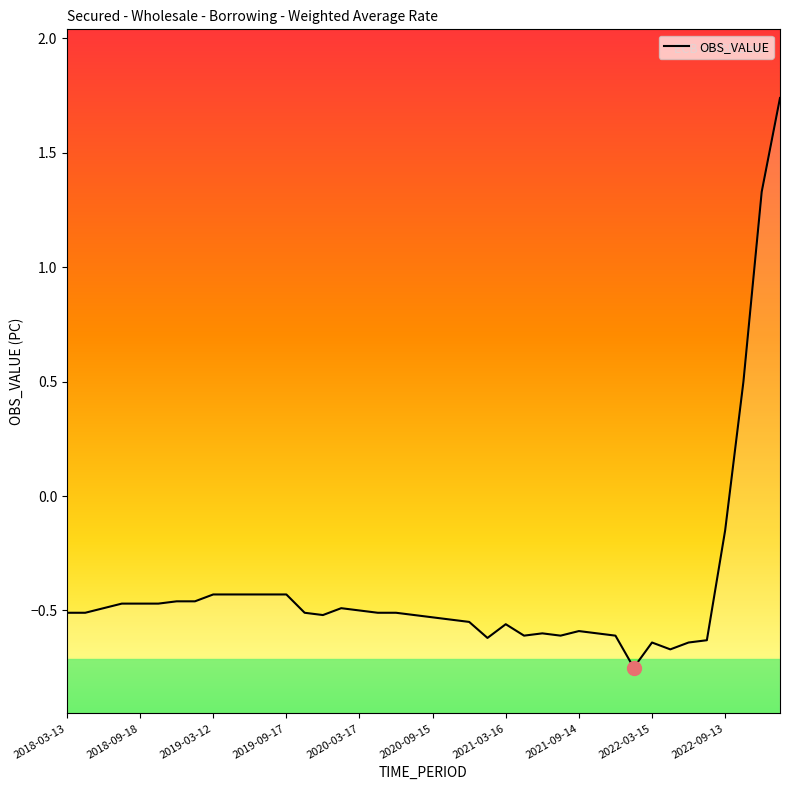

The chart shows a value of -0.5 at 2018-09-18. True or false?

True